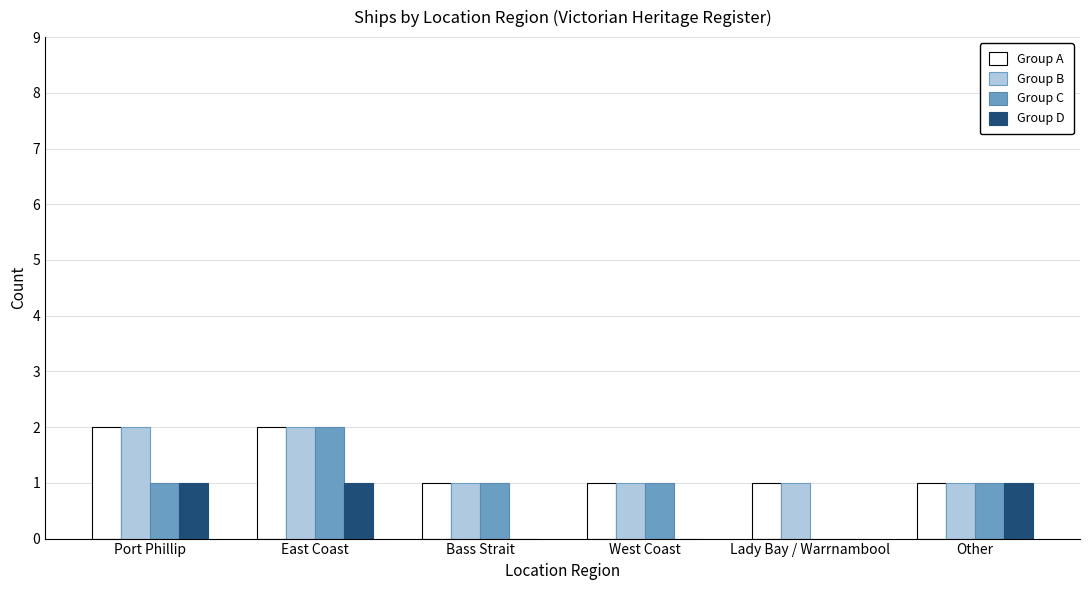

Is the value of Group D at Lady Bay / Warrnambool greater than the value of Group C at Port Phillip?

No